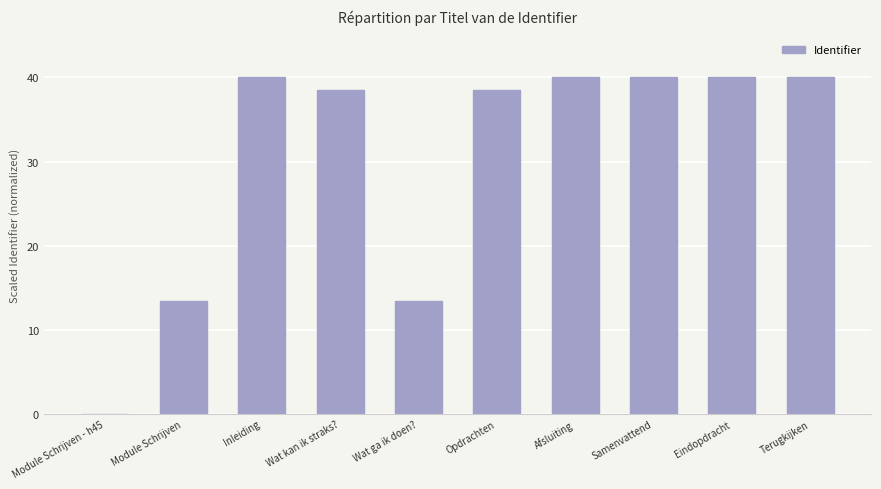

The value at Module Schrijven - h45 is -16.5. True or false?

False